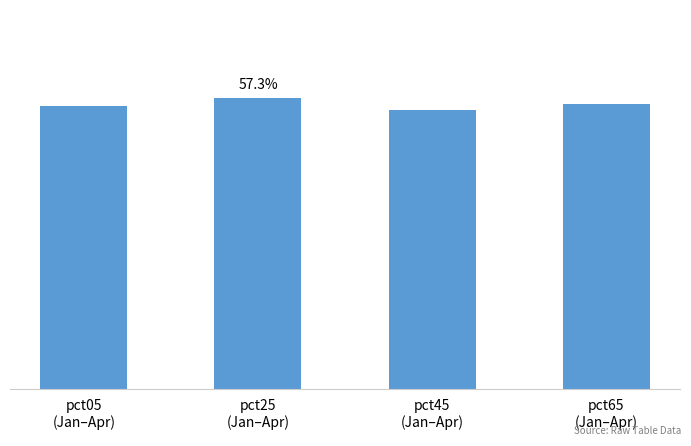

What is the maximum value shown in the chart?

0.6